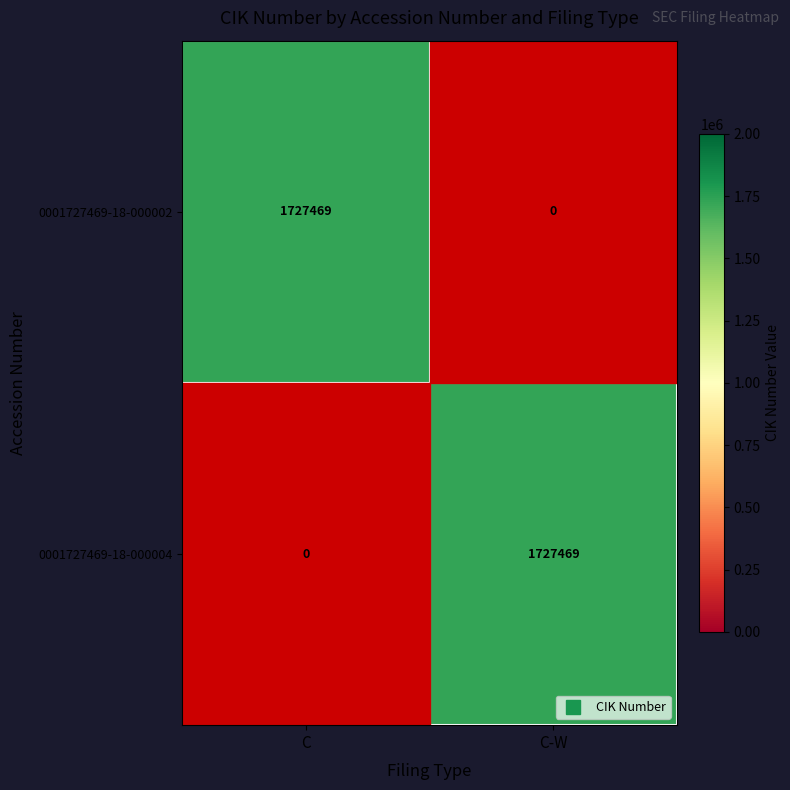

What is the total value across all series at C-W?

1727469